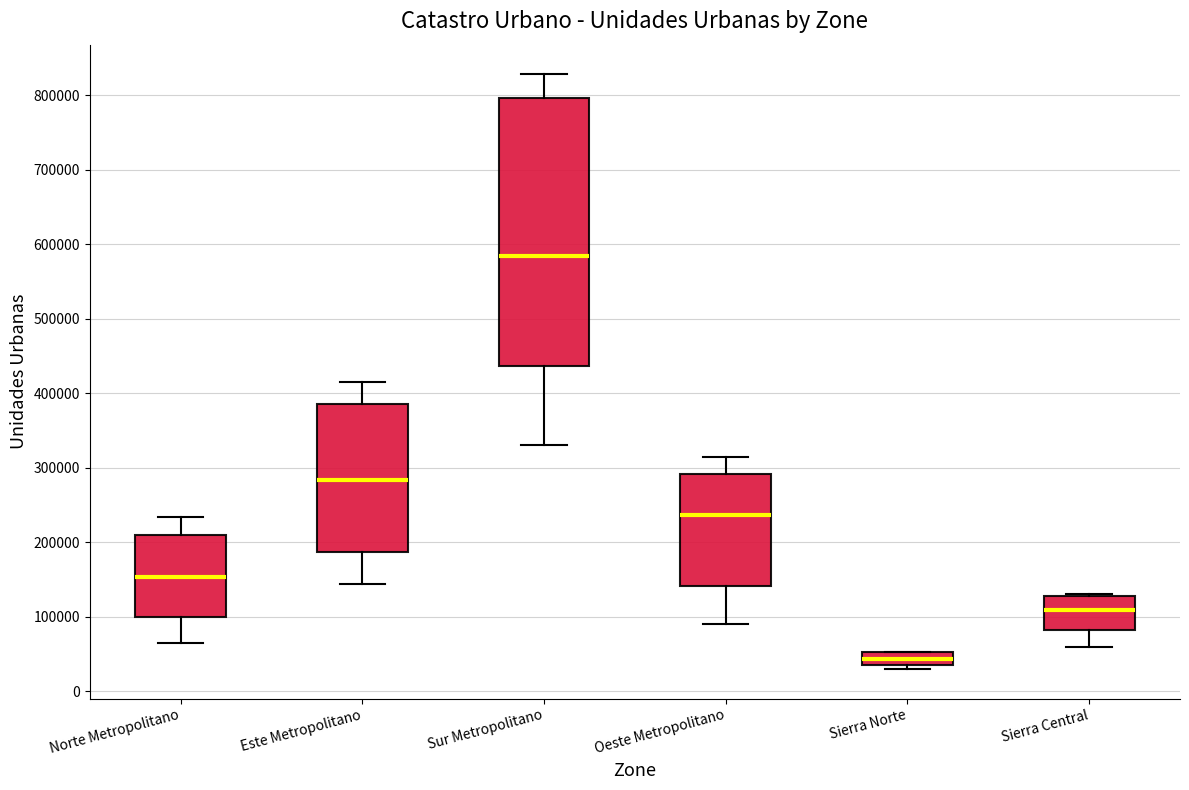

Reading left to right, read every box against the y-axis: the position of its median line, the range the box covers, and the ends of its whiskers. The values are not printed on the chart, so give them approximately, as read against the axis.

Norte Metropolitano: median 150000, box 100000 to 210000, whiskers 70000 to 230000
Este Metropolitano: median 280000, box 190000 to 390000, whiskers 140000 to 420000
Sur Metropolitano: median 580000, box 440000 to 800000, whiskers 330000 to 830000
Oeste Metropolitano: median 240000, box 140000 to 290000, whiskers 90000 to 310000
Sierra Norte: median 40000, box 30000 to 50000, whiskers 30000 (just below the box's lower edge) to 50000
Sierra Central: median 110000, box 80000 to 130000, whiskers 60000 to 130000